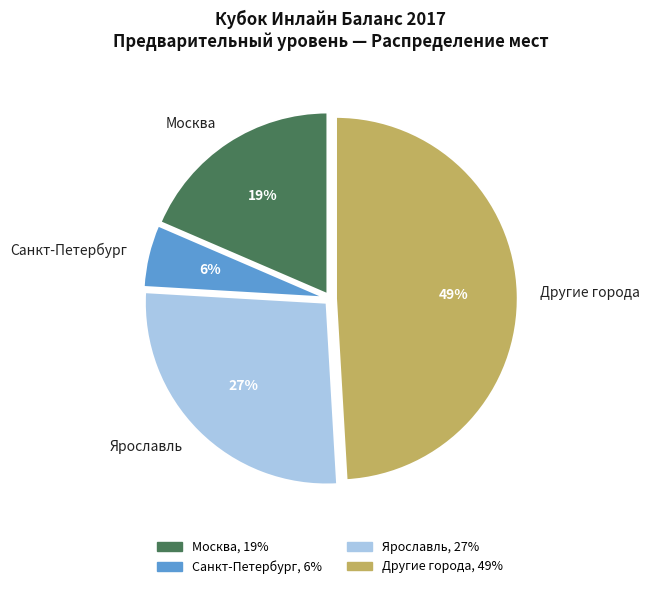

Is it true that Санкт-Петербург is 16% of the pie?

False